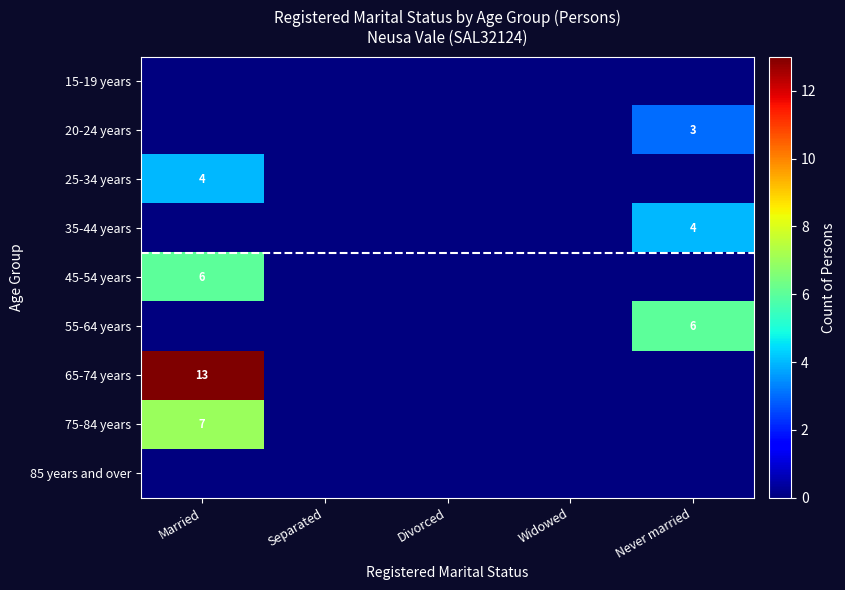

The value of 55-64 years at Never married is 4. True or false?

False